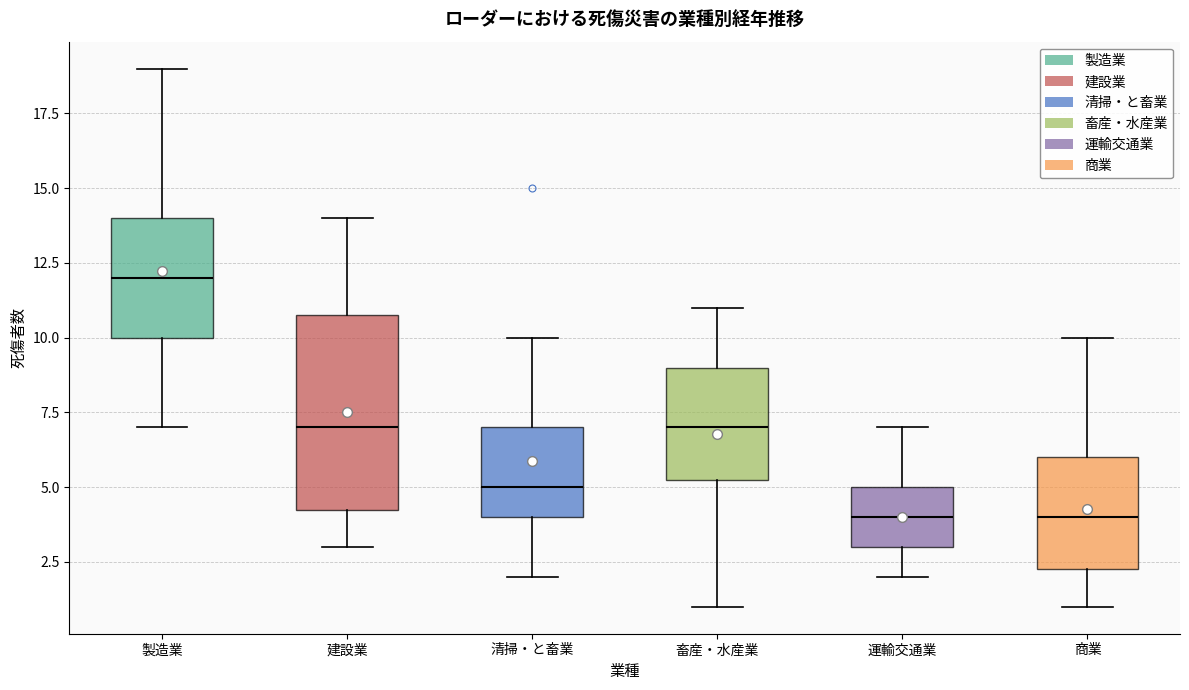

Reading left to right, transcribe this box plot: for each box, give where its median line is, the range the box spans, and where its two whiskers end, as read against the y-axis. The values are not printed on the chart, so give them approximately, as read against the axis.

製造業: median 12.0, box 10.0 to 14.0, whiskers 7.0 to 19.0
建設業: median 7.0, box 4.5 to 11.0, whiskers 3.0 to 14.0
清掃・と畜業: median 5.0, box 4.0 to 7.0, whiskers 2.0 to 10.0
畜産・水産業: median 7.0, box 5.5 to 9.0, whiskers 1.0 to 11.0
運輸交通業: median 4.0, box 3.0 to 5.0, whiskers 2.0 to 7.0
商業: median 4.0, box 2.5 to 6.0, whiskers 1.0 to 10.0